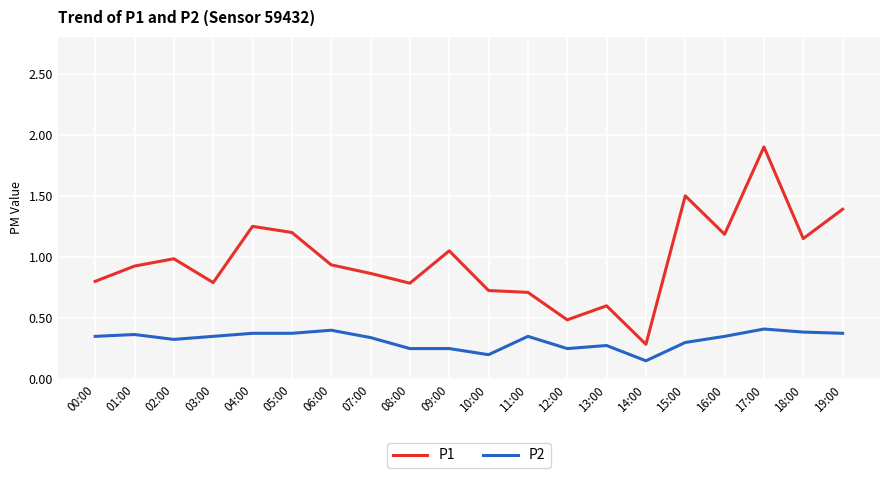

What value does the P1 series have at 15:00?

1.5